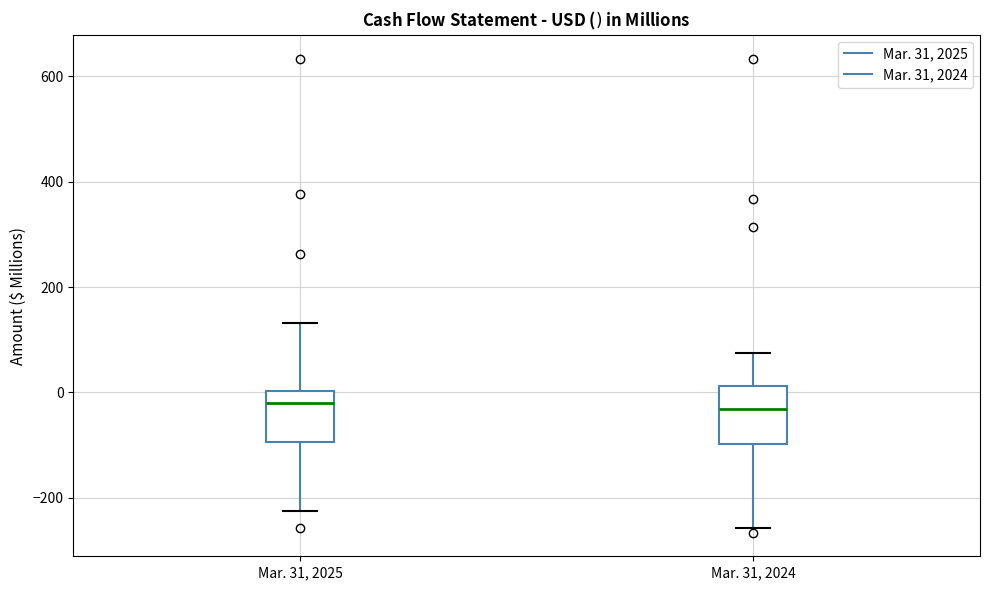

Where is the upper edge of the box for Mar. 31, 2025 on the y-axis? The values are not printed on the chart, so give them approximately, as read against the axis.

0